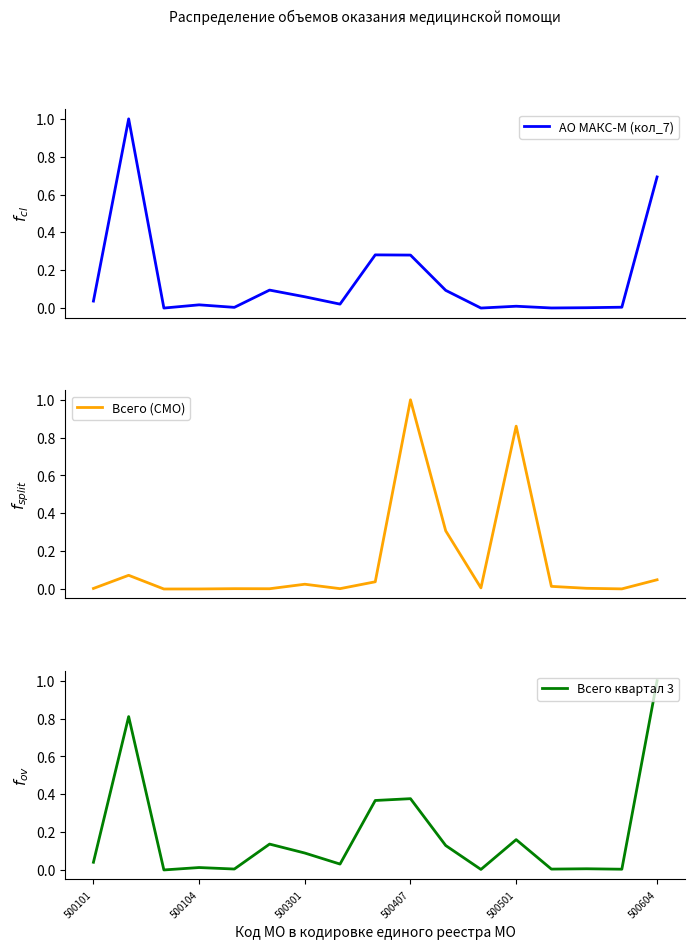

Is it true that Всего квартал 3 equals 0.2 at 500501?

True